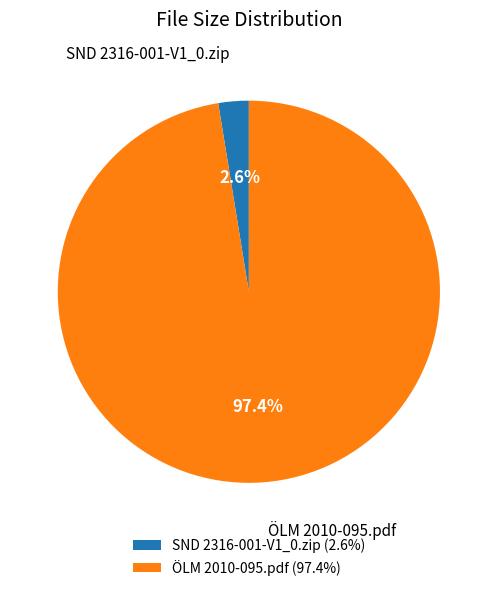

Rank the categories by value from lowest to highest.

SND 2316-001-V1_0.zip, ÖLM 2010-095.pdf